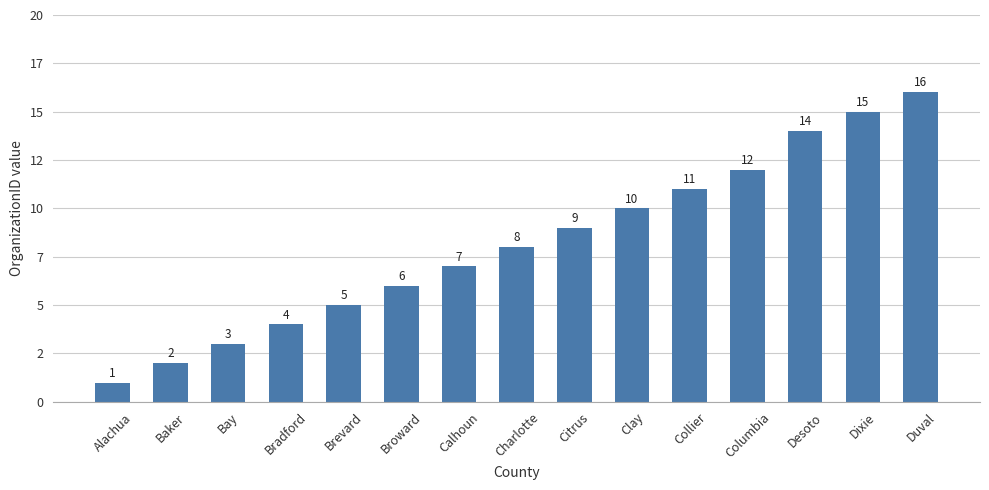

At which label does the data first exceed 8?

Citrus